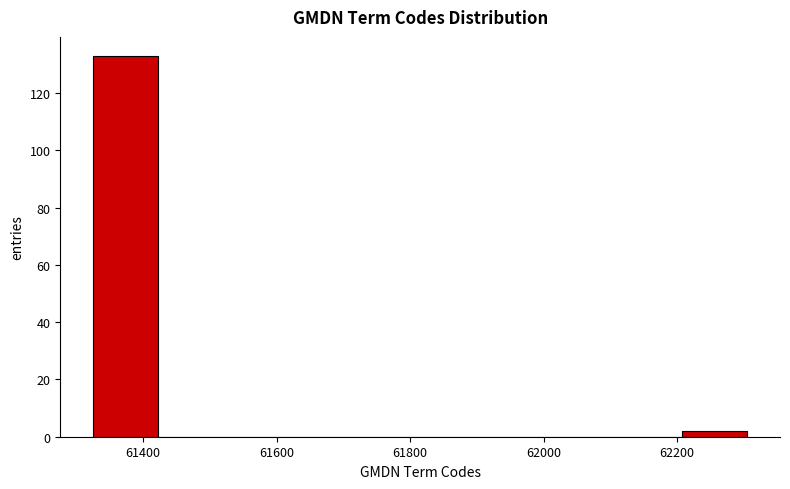

Over which range of the x-axis is the bar tallest?

61320 to 61420